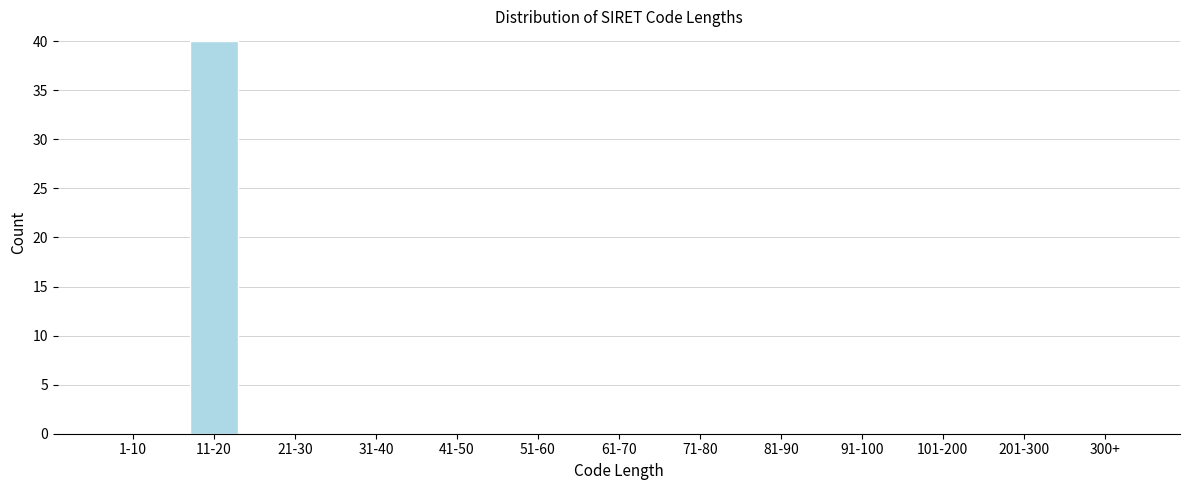

Reading left to right, extract all data points from this chart.

1-10=0	11-20=40	21-30=0	31-40=0	41-50=0	51-60=0	61-70=0	71-80=0	81-90=0	91-100=0	101-200=0	201-300=0	300+=0